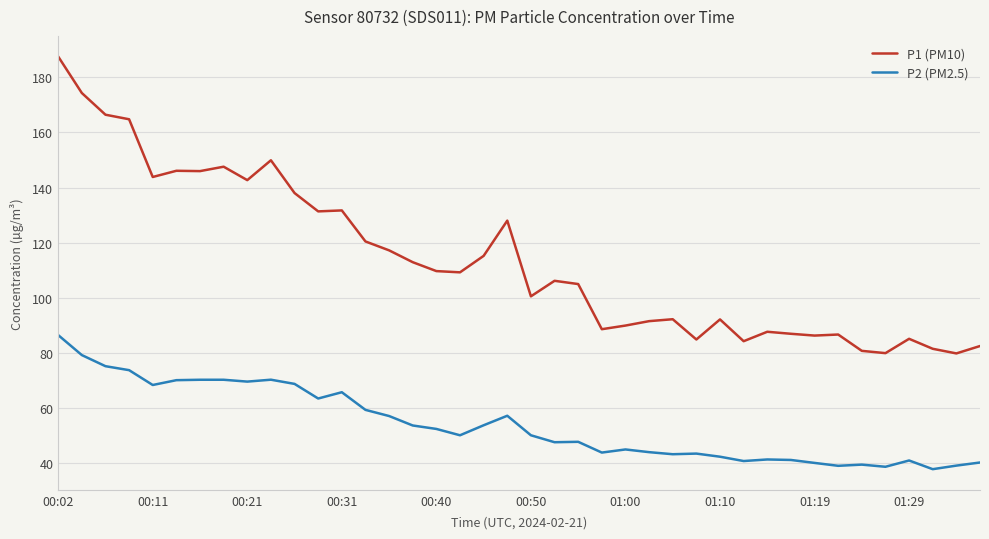

List the series in order of their overall mean, highest first.

P1 (PM10), P2 (PM2.5)